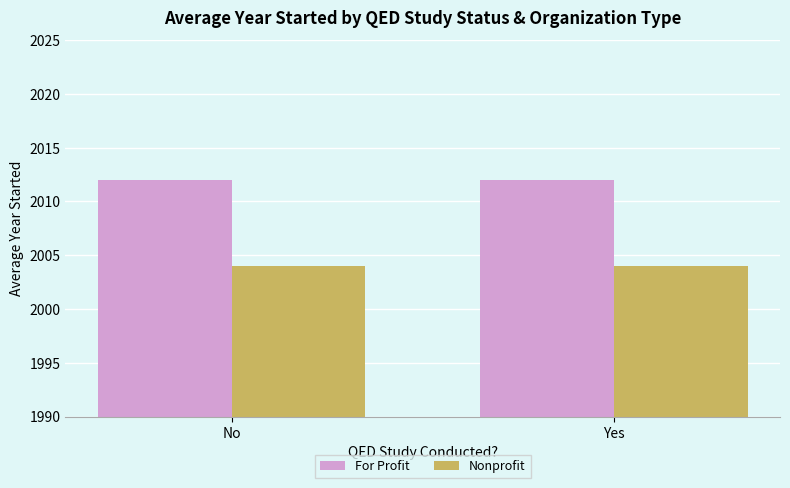

What are all the series names shown in the legend?

For Profit, Nonprofit